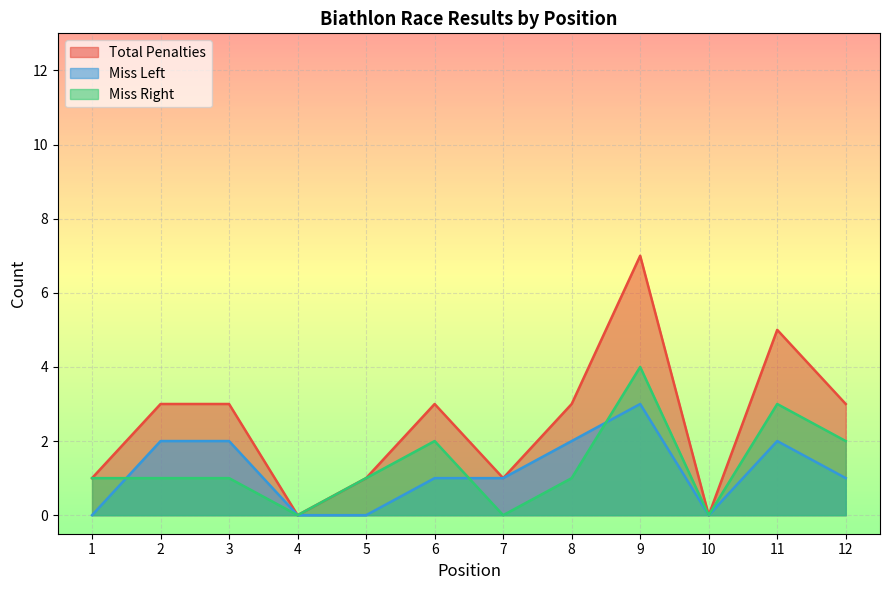

How many Total Penalties values are between 1 and 3?

8